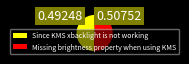

Rank the categories by value from lowest to highest.

Since KMS xbacklight is not working, Missing brightness property when using KMS